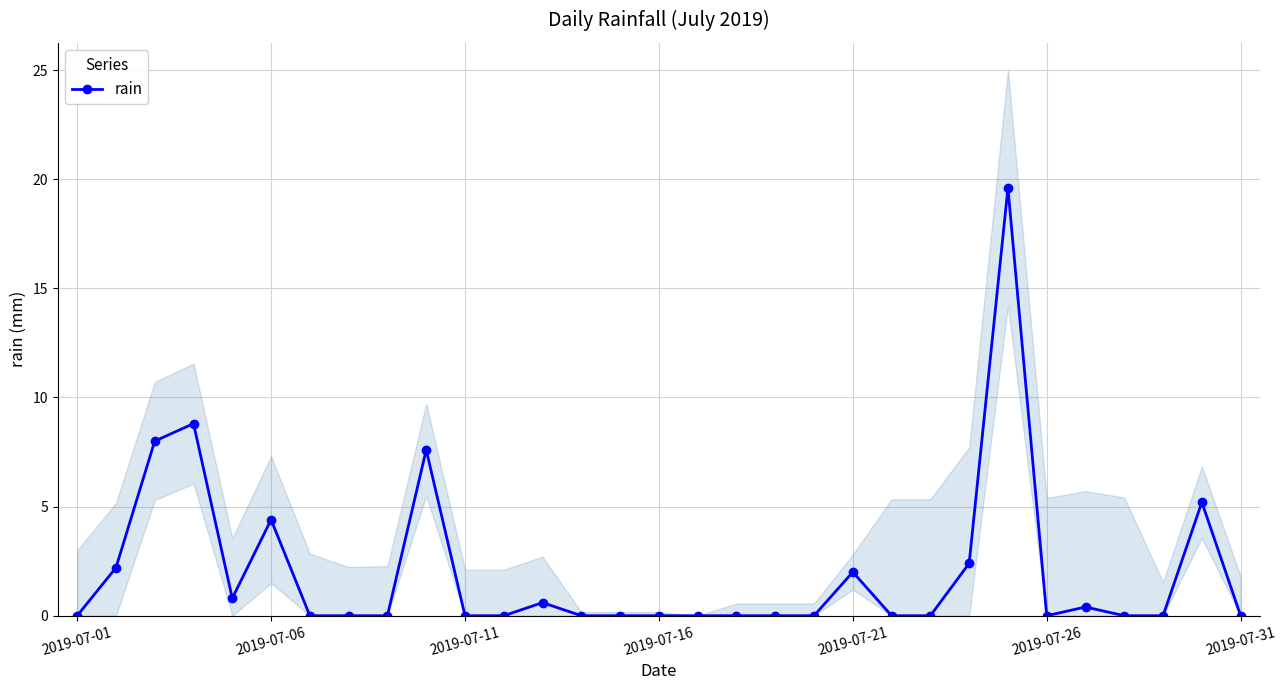

True or false: rain has more than 0 points higher than both neighbors.

True